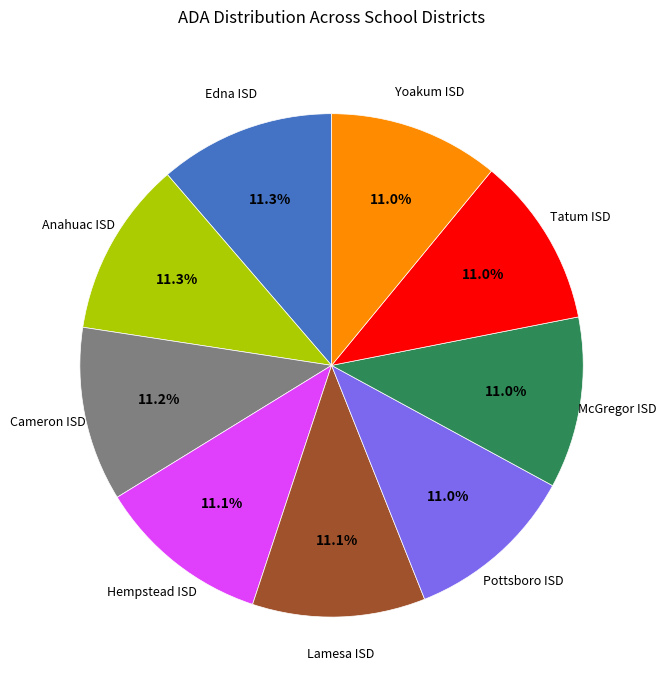

Does any single category account for the majority?

No